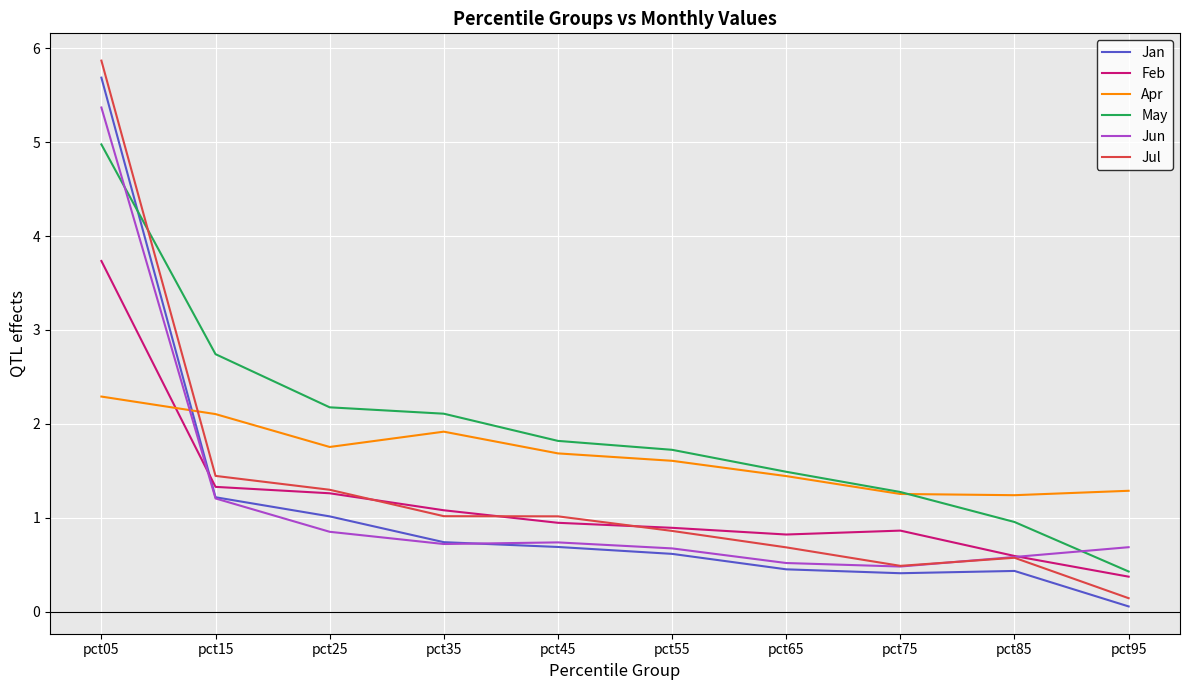

True or false: Feb and Apr intersect in this chart.

True